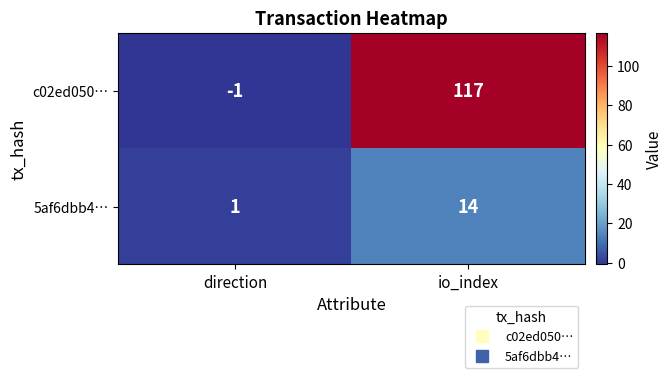

List the series in order of their overall mean, highest first.

c02ed050…, 5af6dbb4…